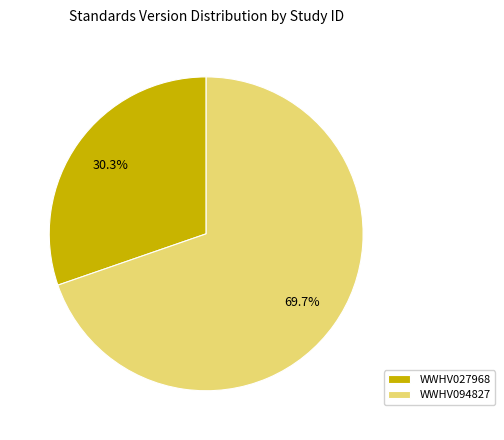

To the nearest percent, what is the average slice percentage?

50%